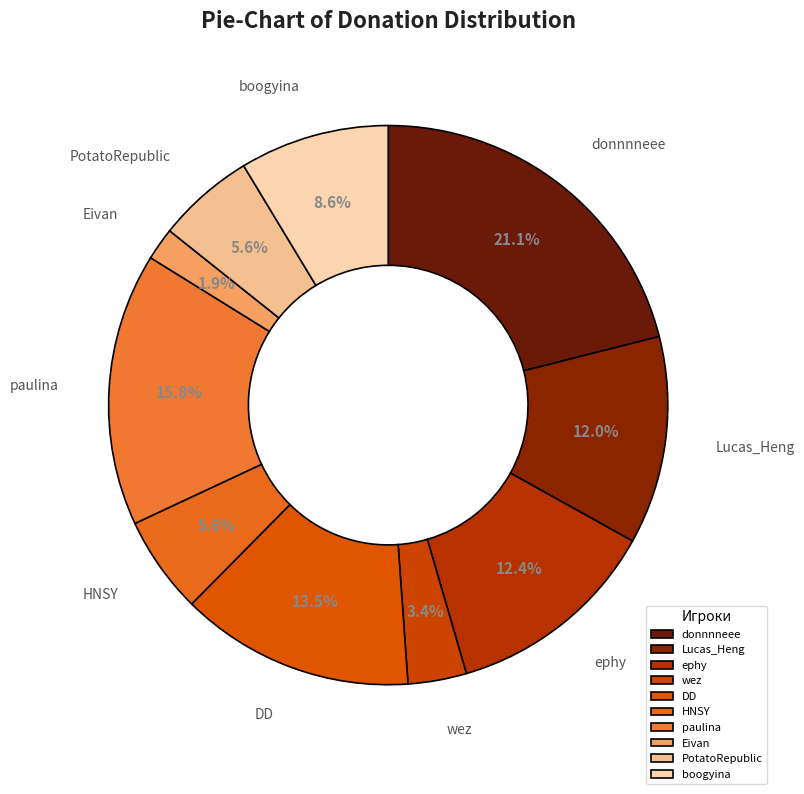

What is the smallest slice in the pie chart?

Eivan